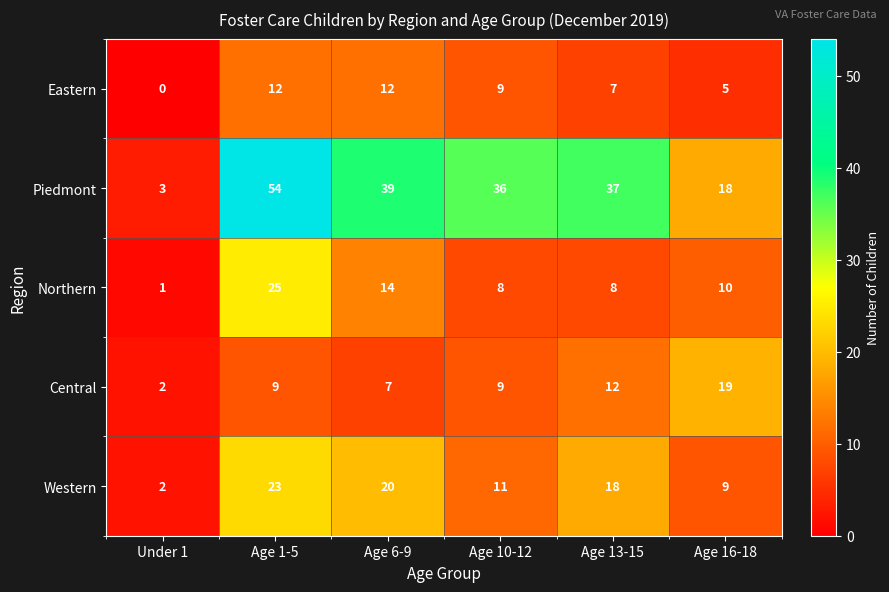

Which series has the largest range (max minus min)?

Piedmont